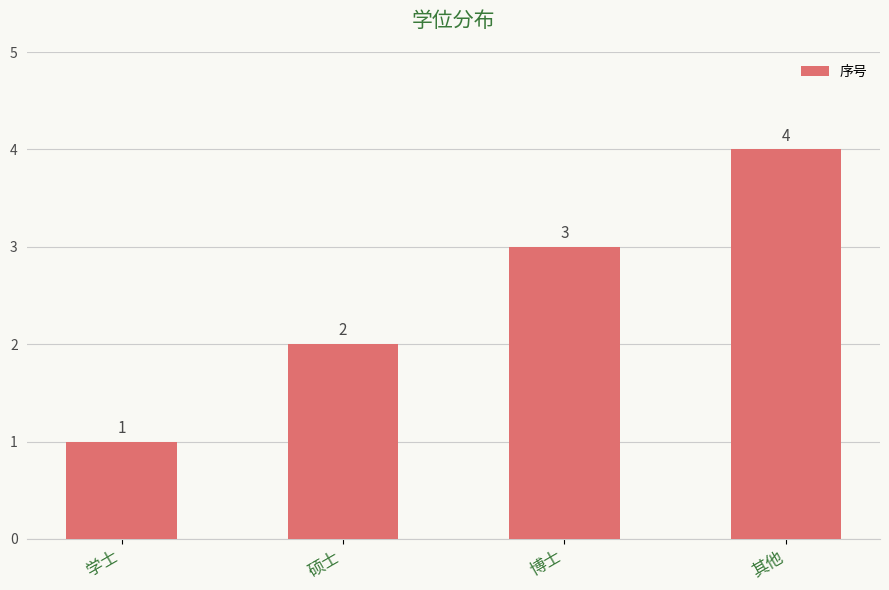

Which has a higher value, 博士 or 其他?

其他